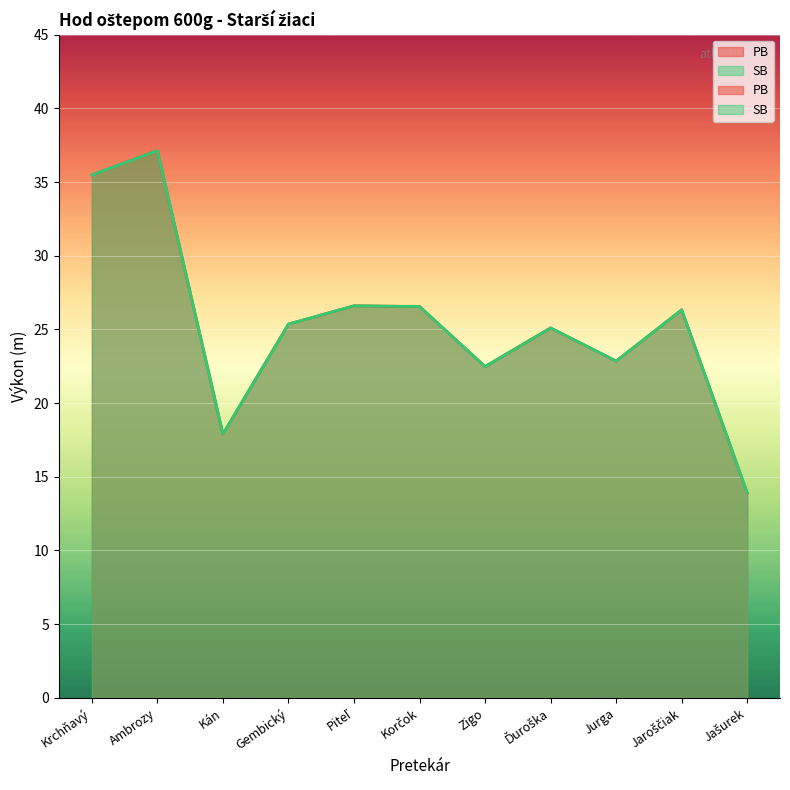

Which series has the largest total across all categories?

PB